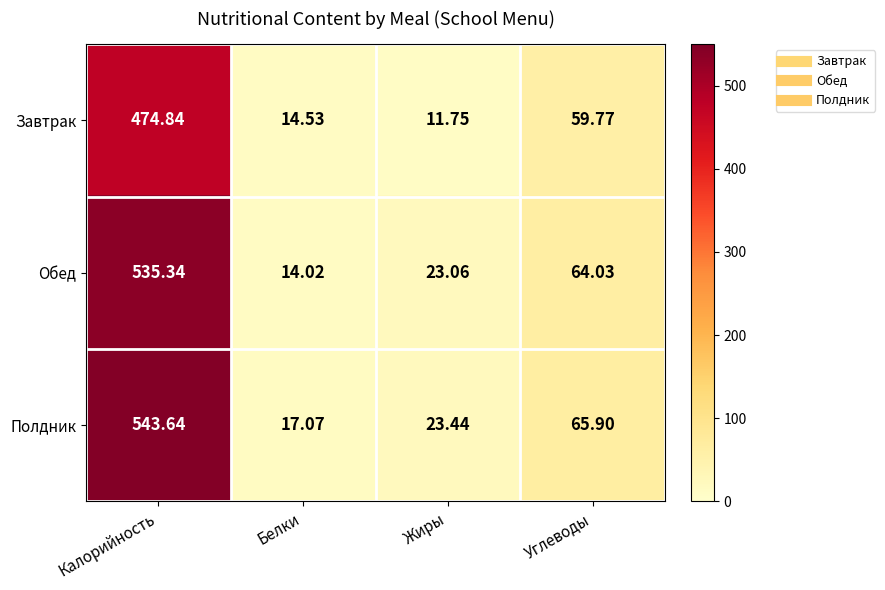

List the series in order of their peak value, highest first.

Полдник, Обед, Завтрак